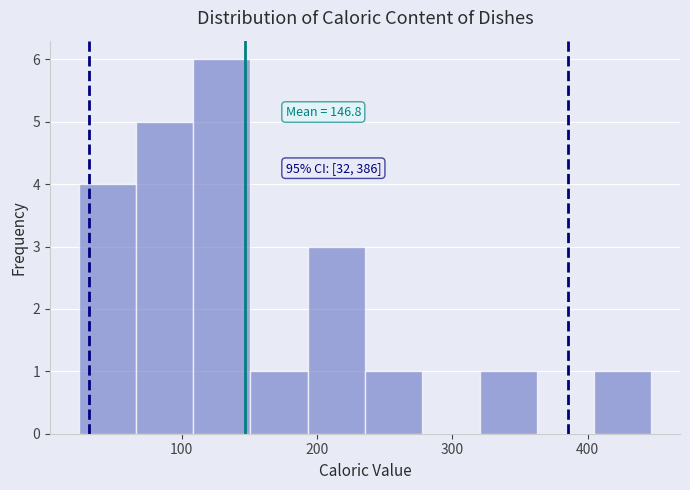

Over which range of the x-axis is the bar tallest?

110 to 150